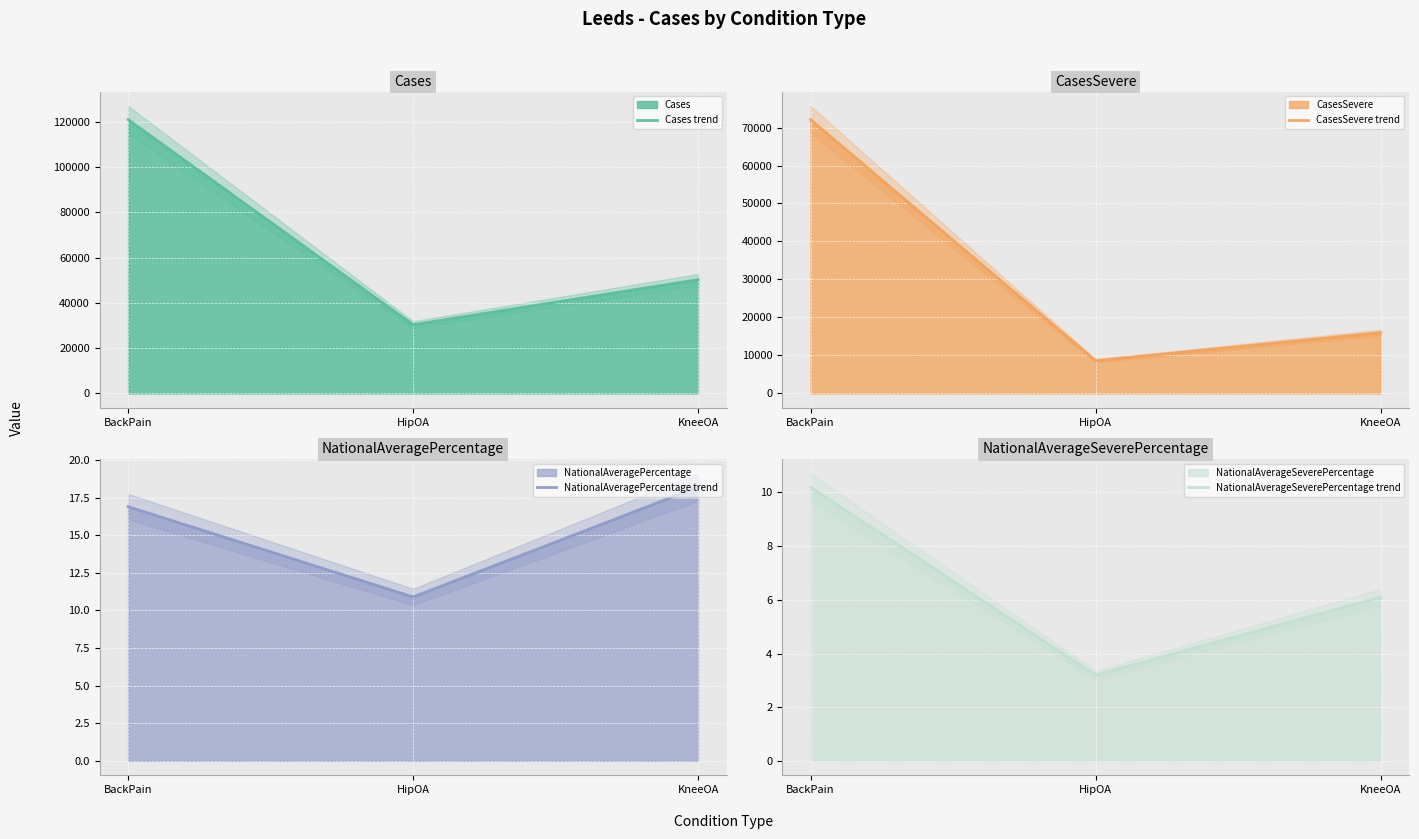

What is the difference between the maximum and second lowest values in the CasesSevere series?

56120.0